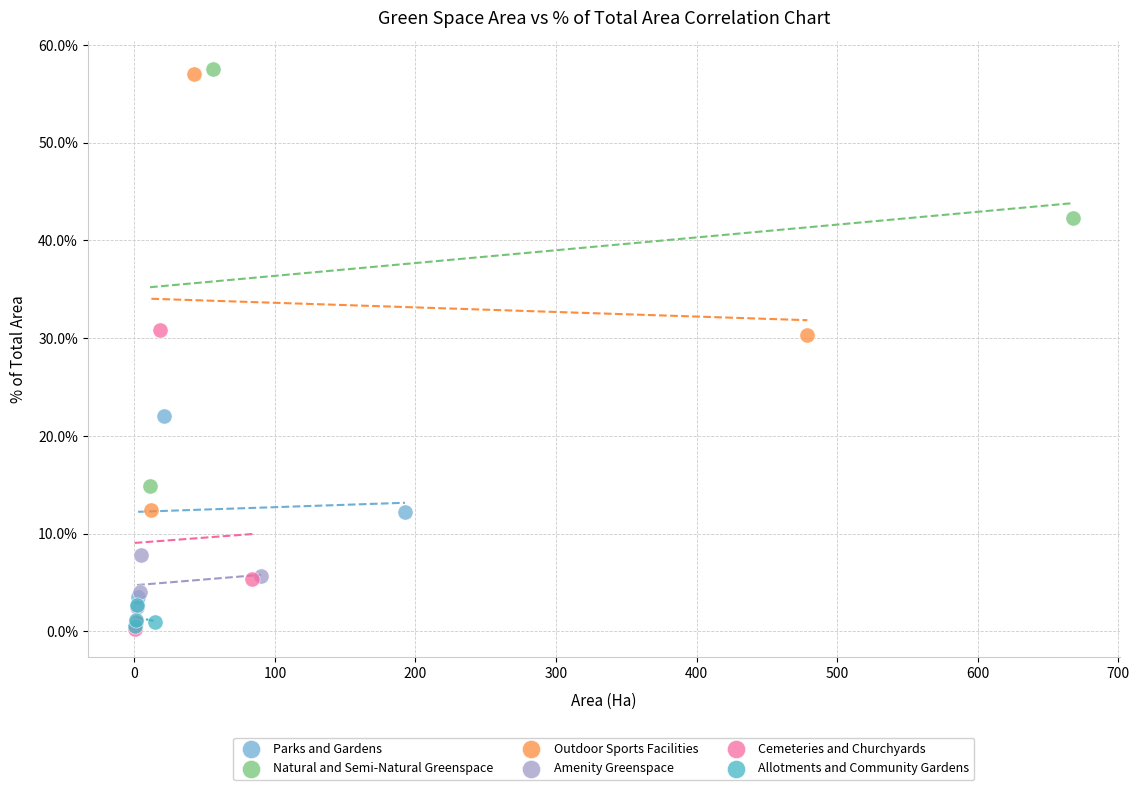

Which series has the widest spread of Y values?

Outdoor Sports Facilities